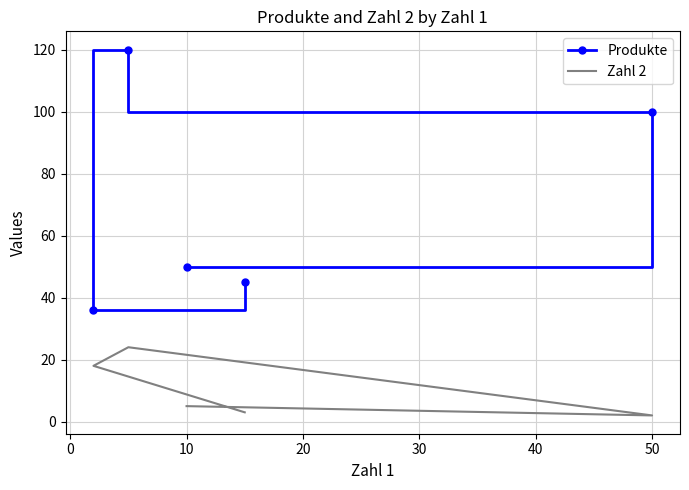

True or false: Produkte has a value of 65 at 10.

False